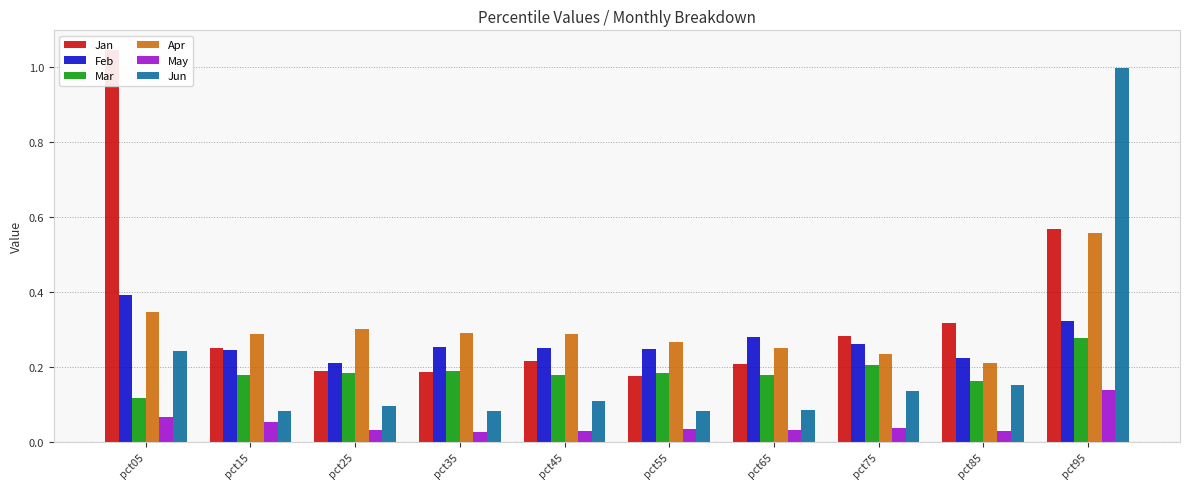

What is the total value across all series at pct85?

1.1